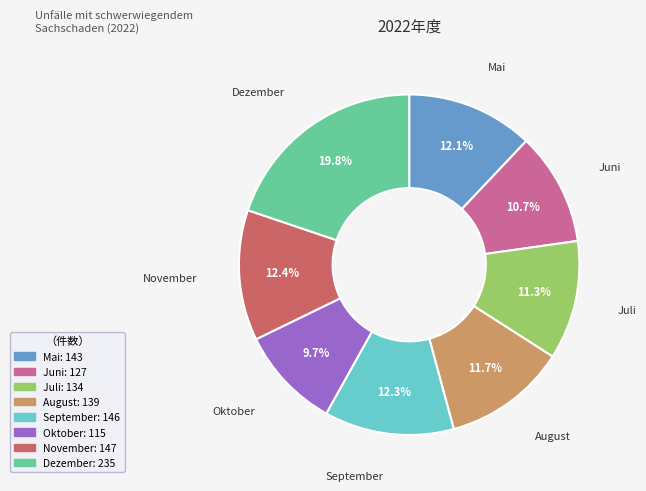

To the nearest percent, what portion does Mai represent?

12%